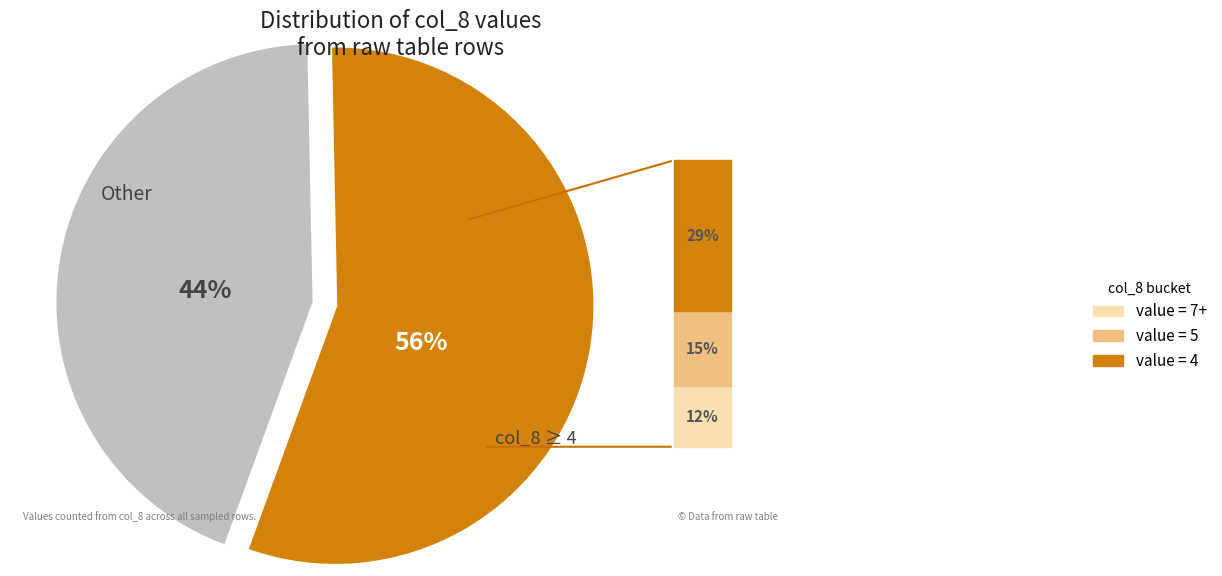

Is there any slice that represents more than half of the pie?

Yes